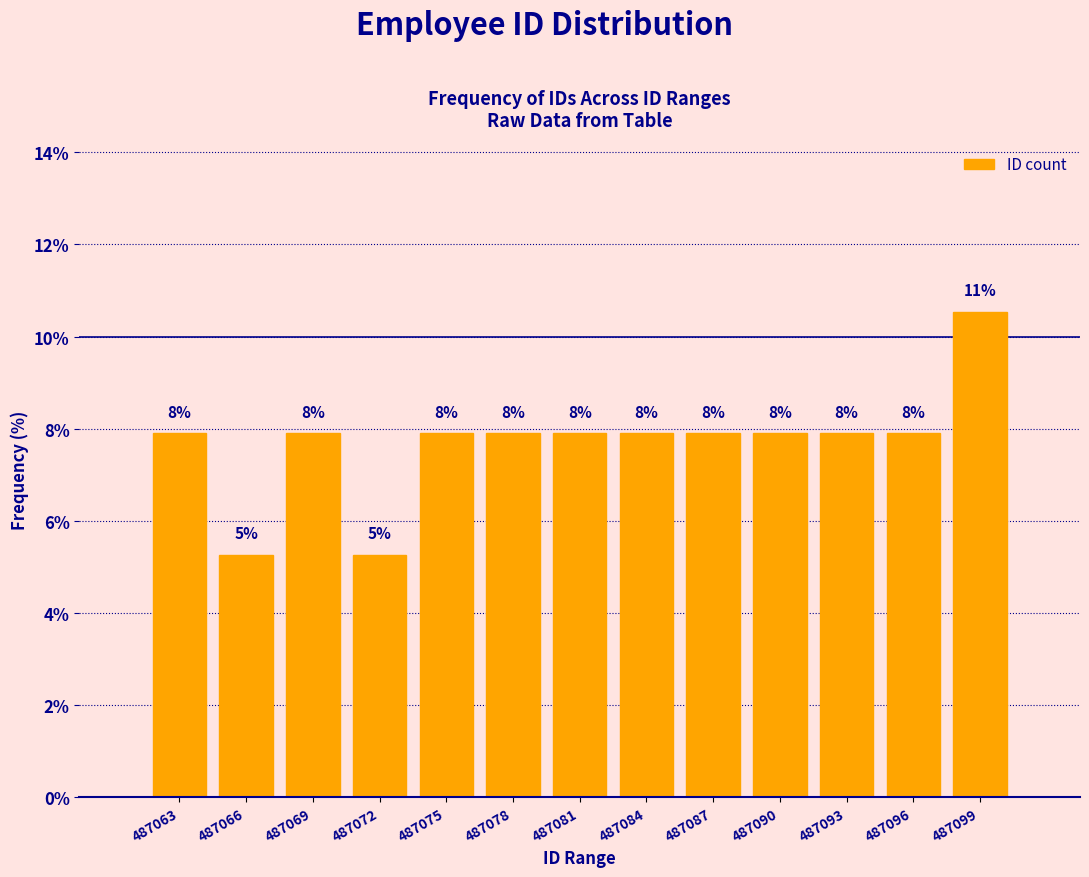

How many bars are there in total?

13